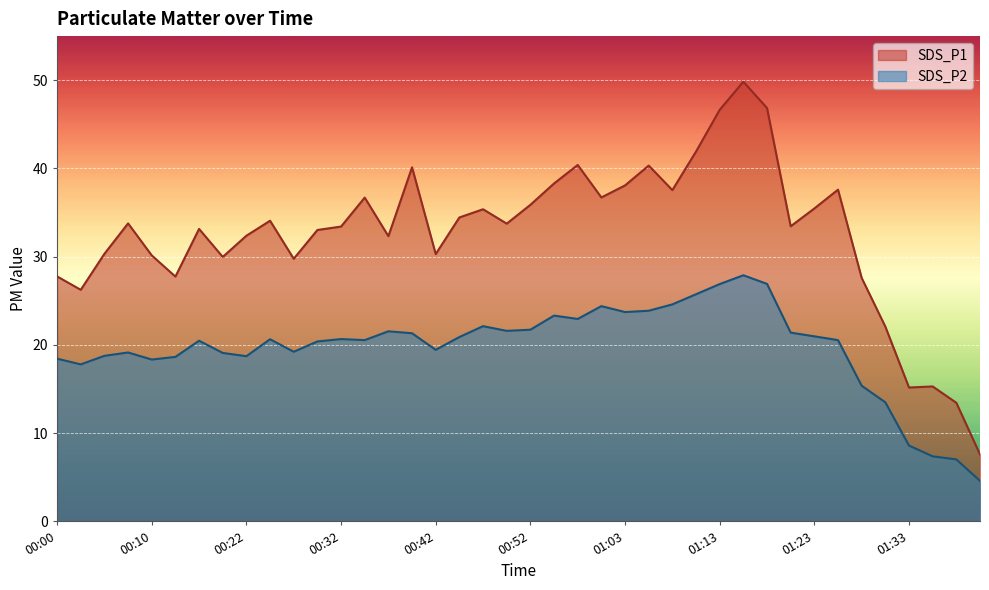

Between 01:00 and 01:31, which series saw the biggest shift?

SDS_P1